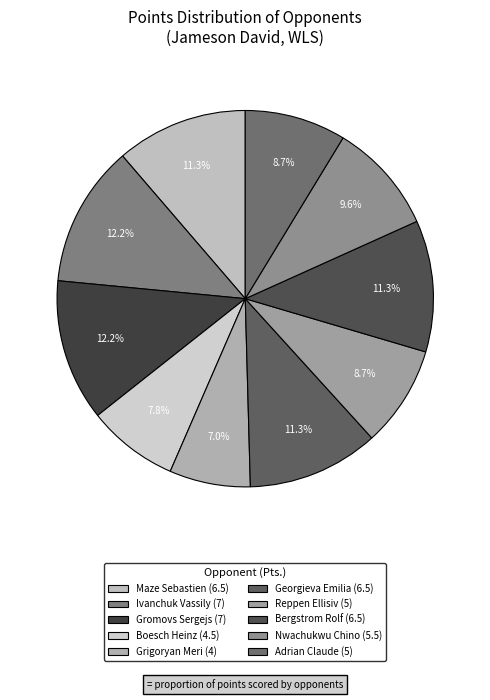

True or false: Reppen Ellisiv accounts for 9% of the total.

True